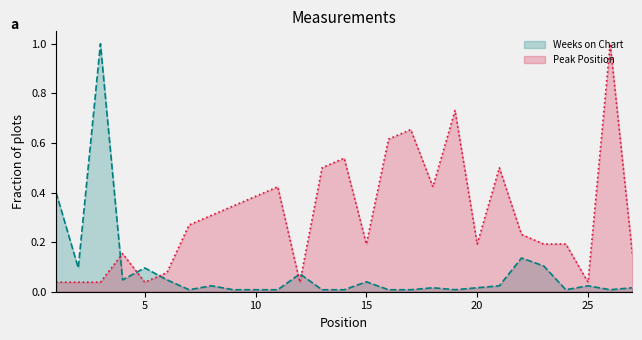

Rank the series at 25 from lowest to highest value.

Weeks on Chart, Peak Position